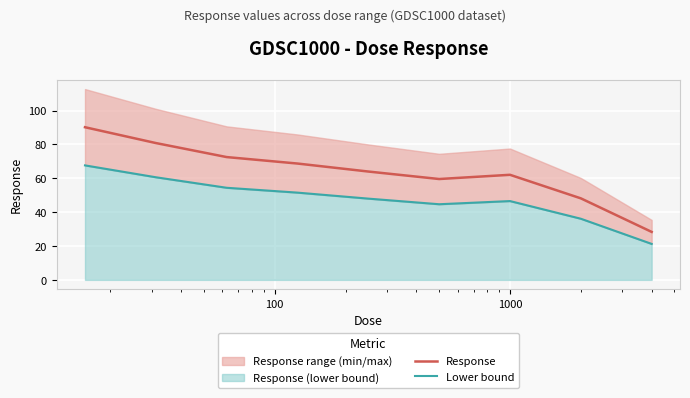

List the series in order of their overall mean, highest first.

Response, Lower bound